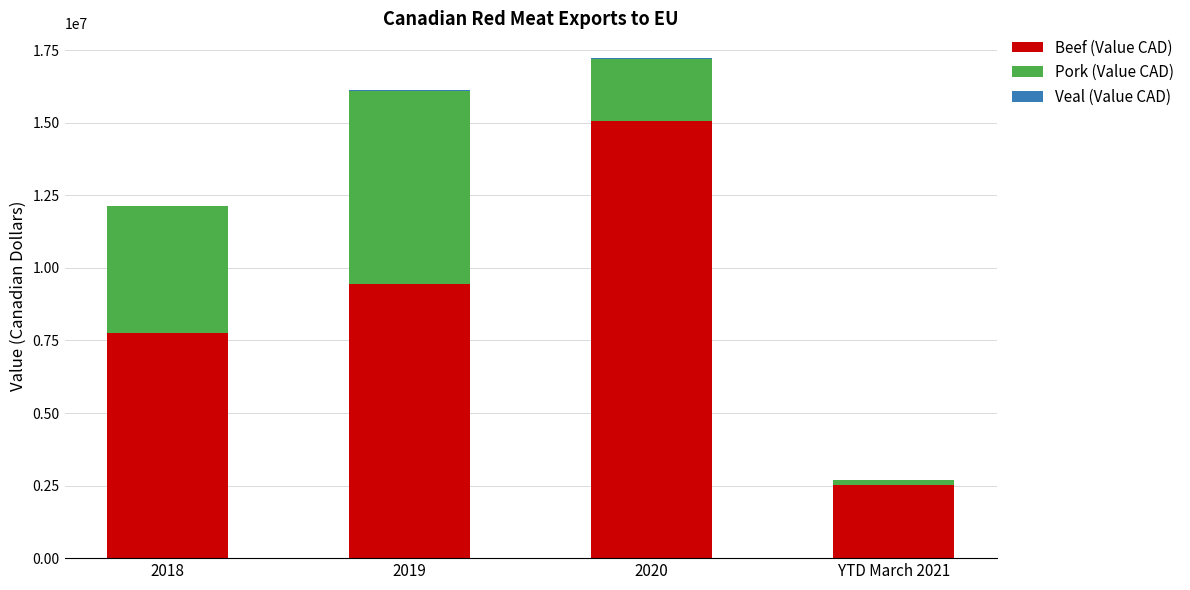

Count the number of data series in this chart.

3